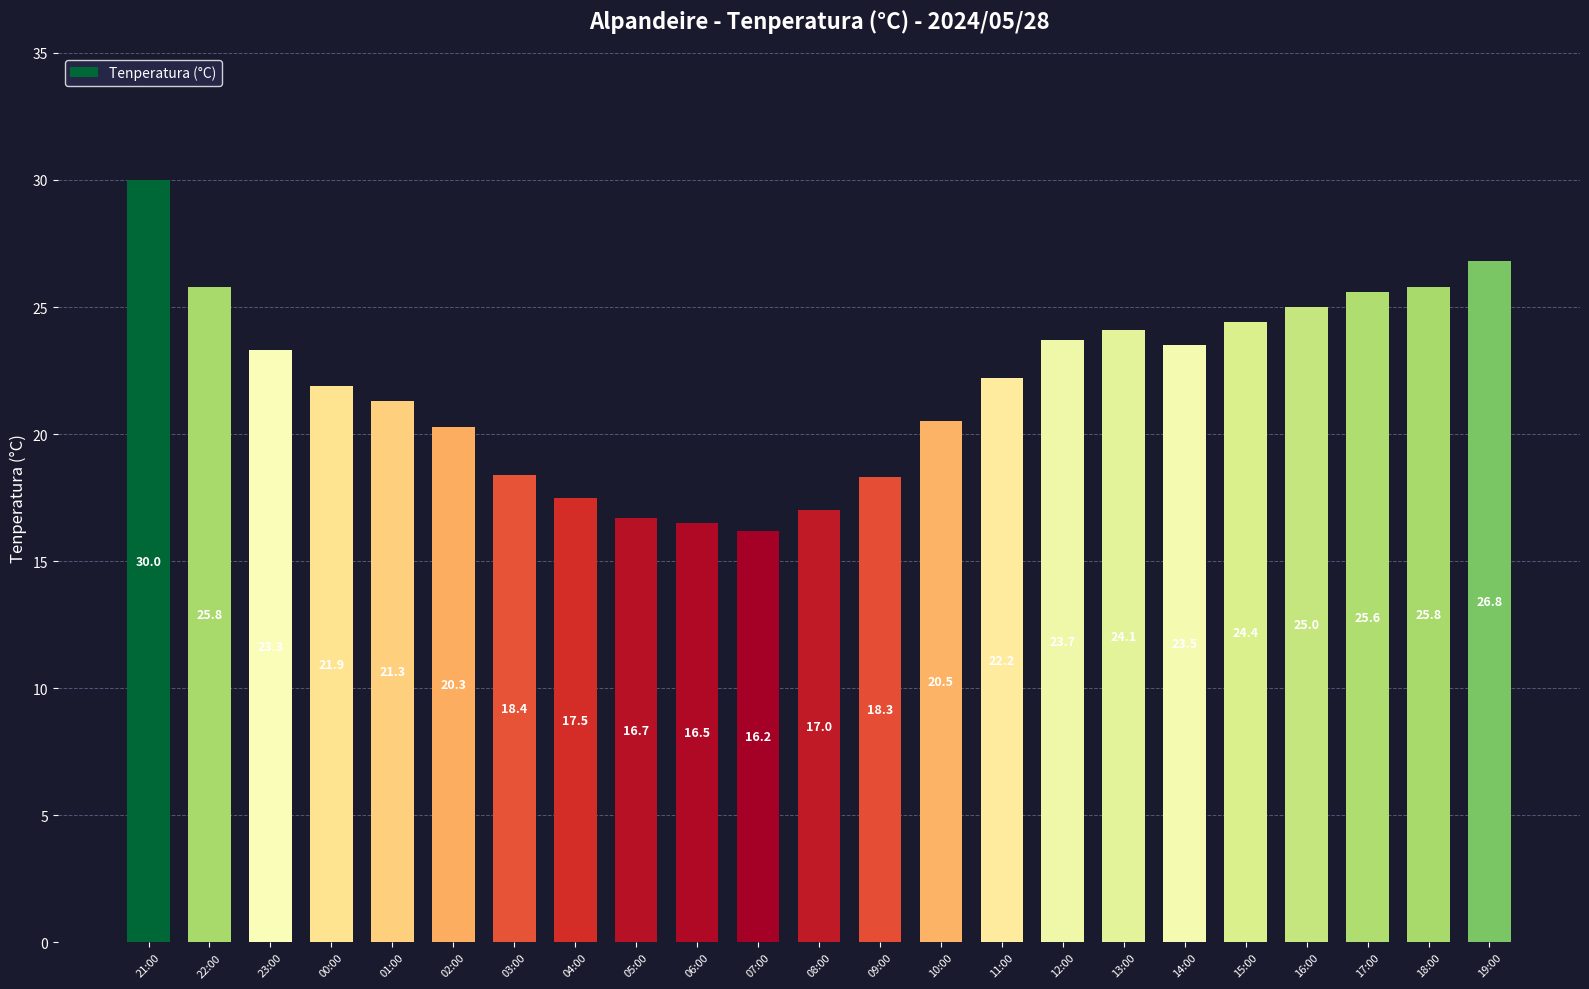

What is the sum of the values at 09:00 and 05:00?

35.0